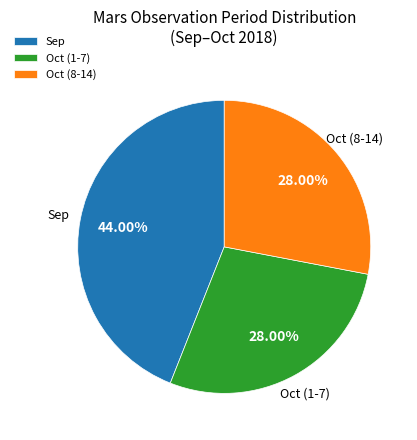

To the nearest percent, what portion does Oct (1-7) represent?

28%